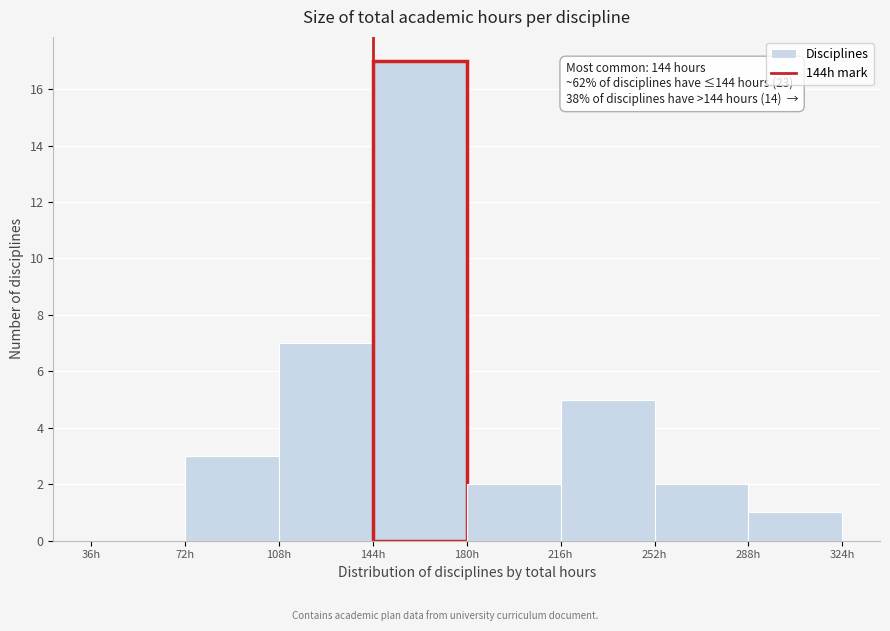

Over which range of the x-axis is the bar tallest?

144 to 180